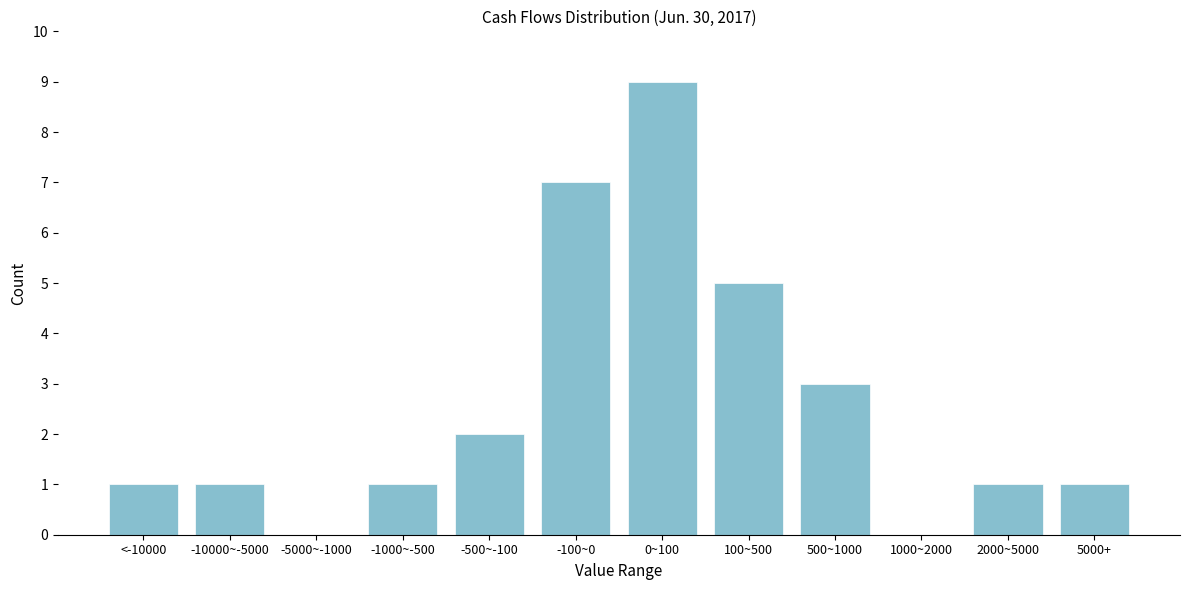

Reading left to right, transcribe all the data shown in this chart.

<-10000=1	-10000~-5000=1	-5000~-1000=0	-1000~-500=1	-500~-100=2	-100~0=7	0~100=9	100~500=5	500~1000=3	1000~2000=0	2000~5000=1	5000+=1